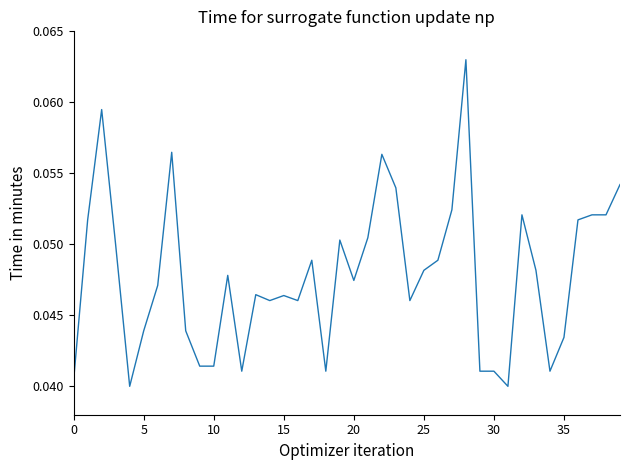

Is this an area chart (filled region under the line)?

No